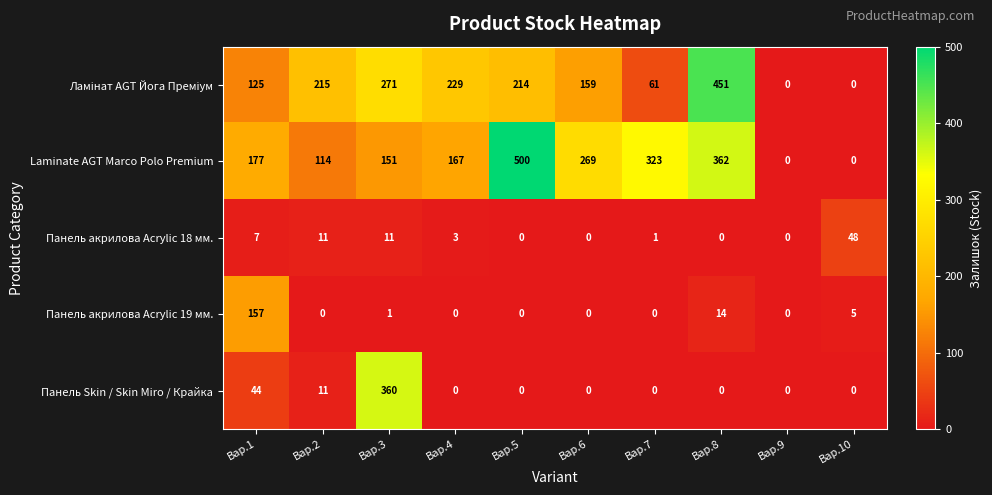

What is the maximum value shown in the chart?

500